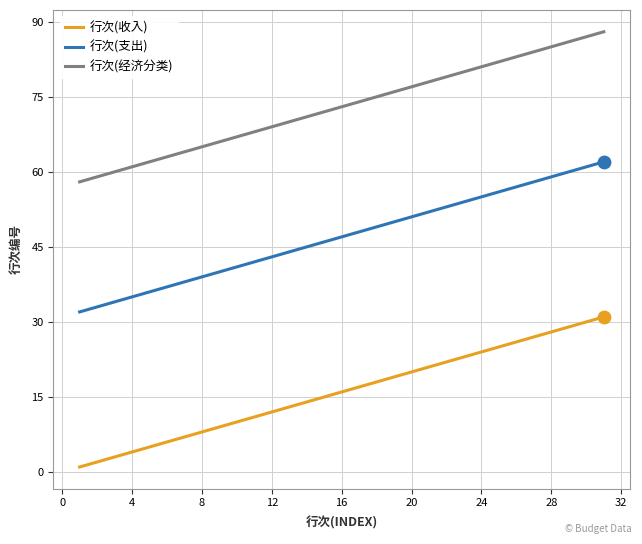

What are all the series names shown in the legend?

行次(收入), 行次(支出), 行次(经济分类)